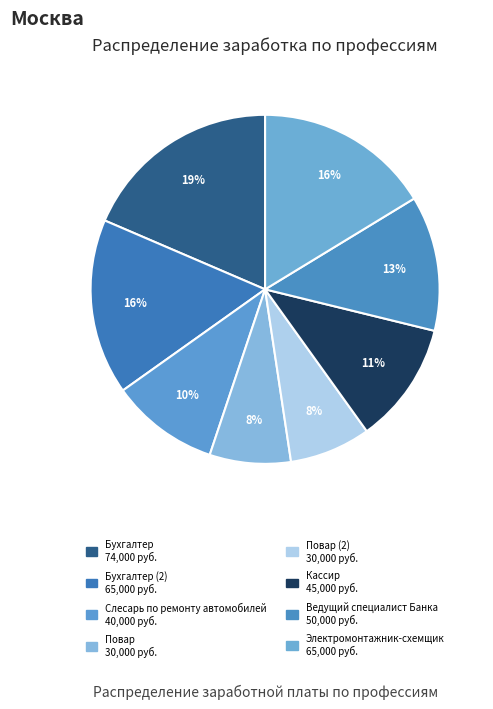

Rank the categories by value from highest to lowest.

Бухгалтер, Бухгалтер (2), Электромонтажник-схемщик, Ведущий специалист Банка, Кассир, Слесарь по ремонту автомобилей, Повар, Повар (2)